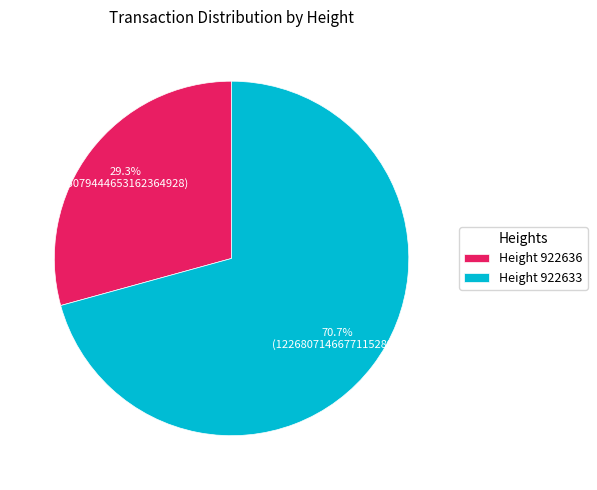

Does Height 922636 account for over 50% of the chart?

No